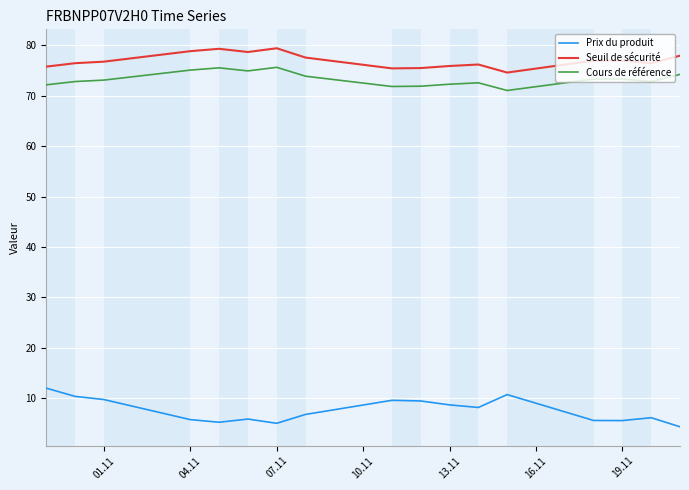

List the series in order of their peak value, lowest first.

Prix du produit, Cours de référence, Seuil de sécurité